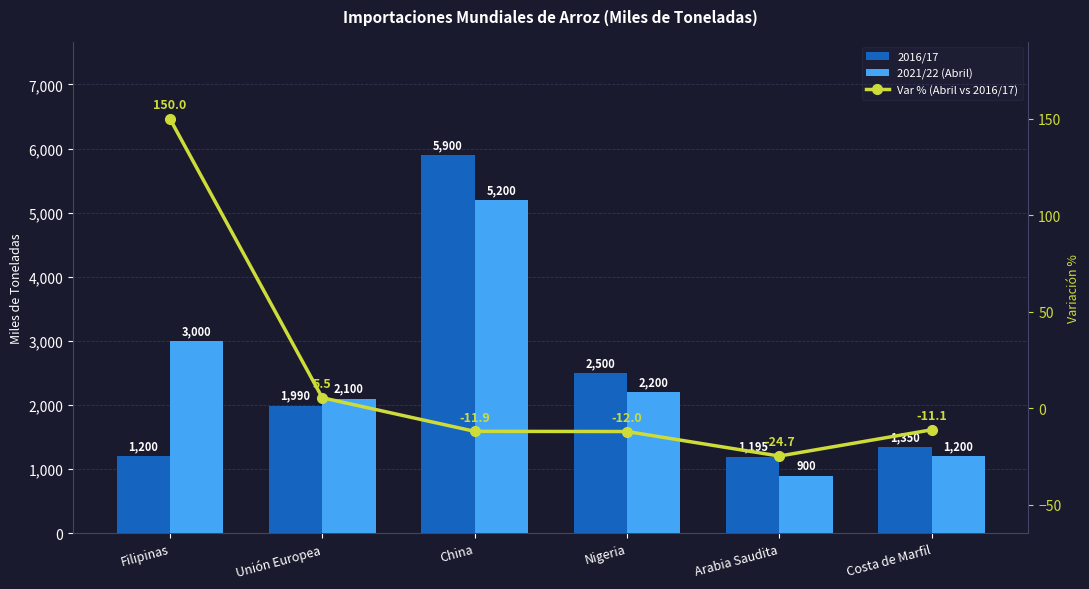

What are all the series names shown in the legend?

2016/17, 2021/22 (Abril), Var % (Abril vs 2016/17)